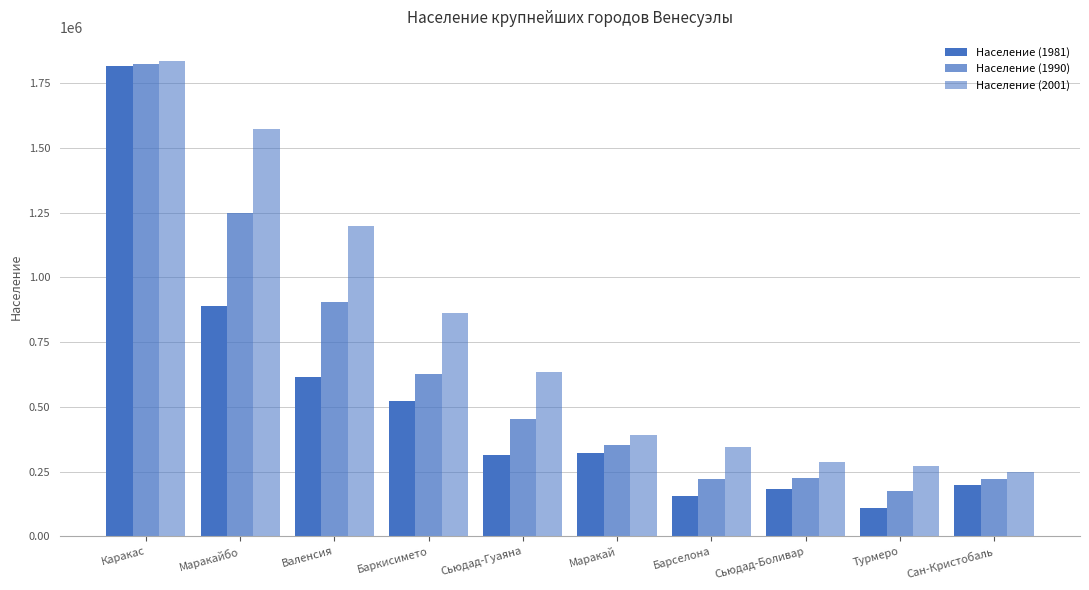

What position from the right is Каракас?

10